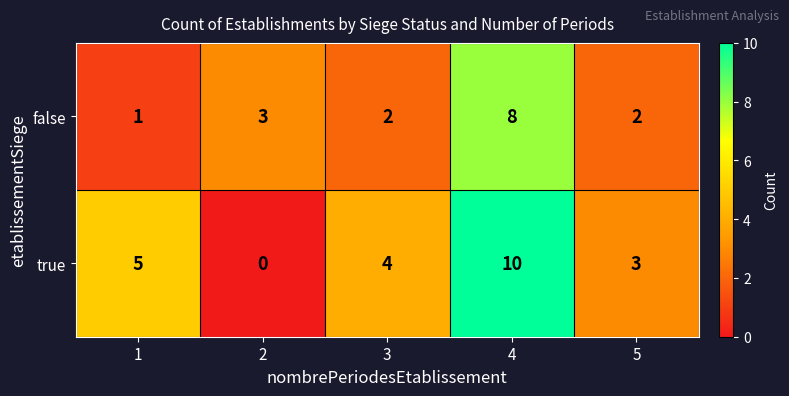

What is the difference between the maximum and minimum values in the false series?

7